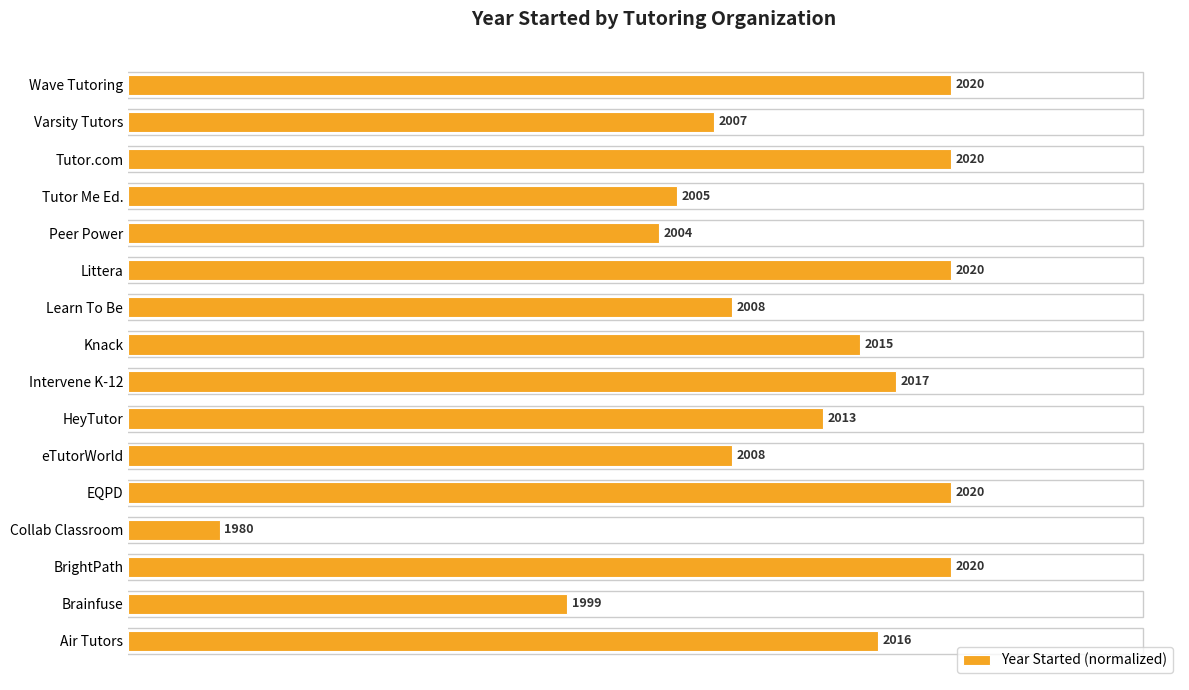

Are the bars horizontal?

Yes